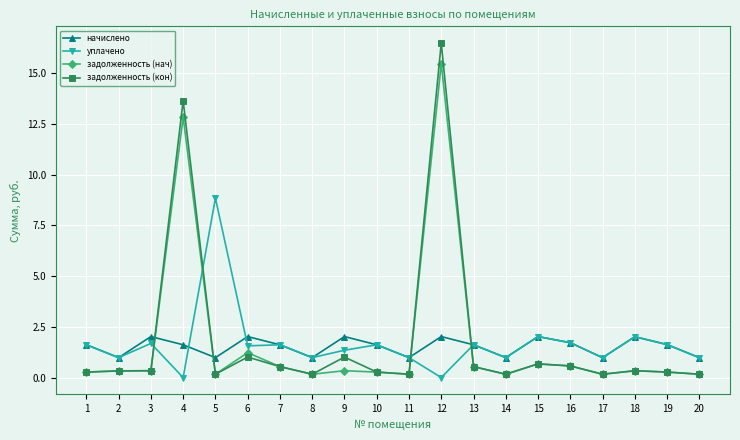

What is the value of the задолженность (кон) point at the 1st from the left?

0.3